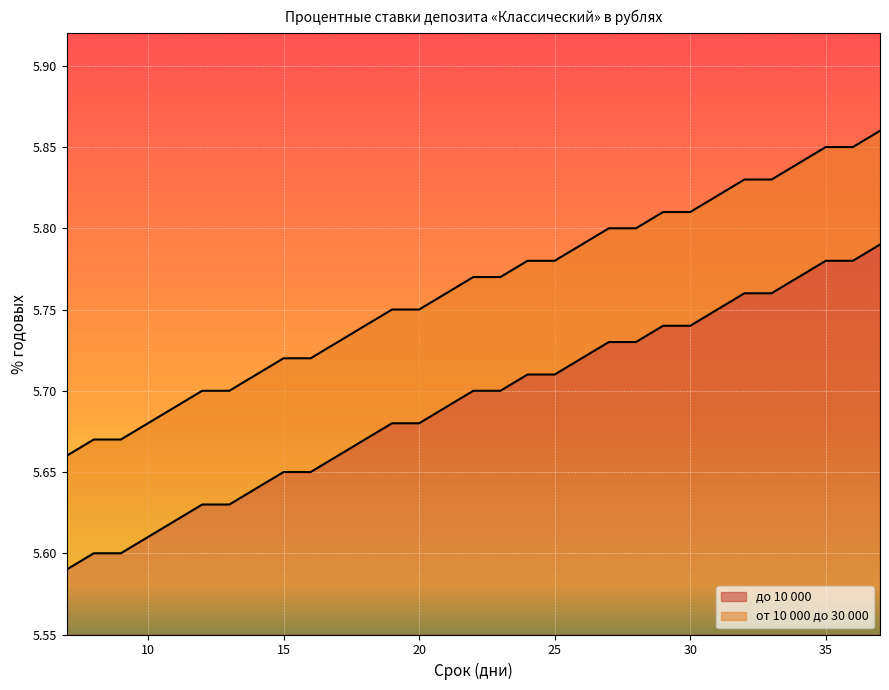

How many от 10 000 до 30 000 values are between 5 and 6?

31